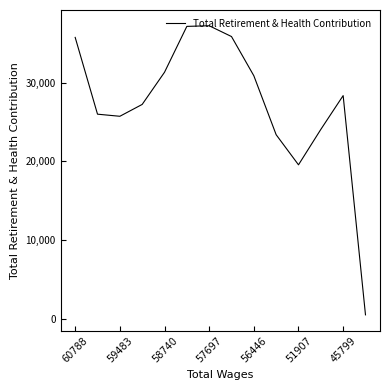

What is the maximum value shown in the chart?

37243